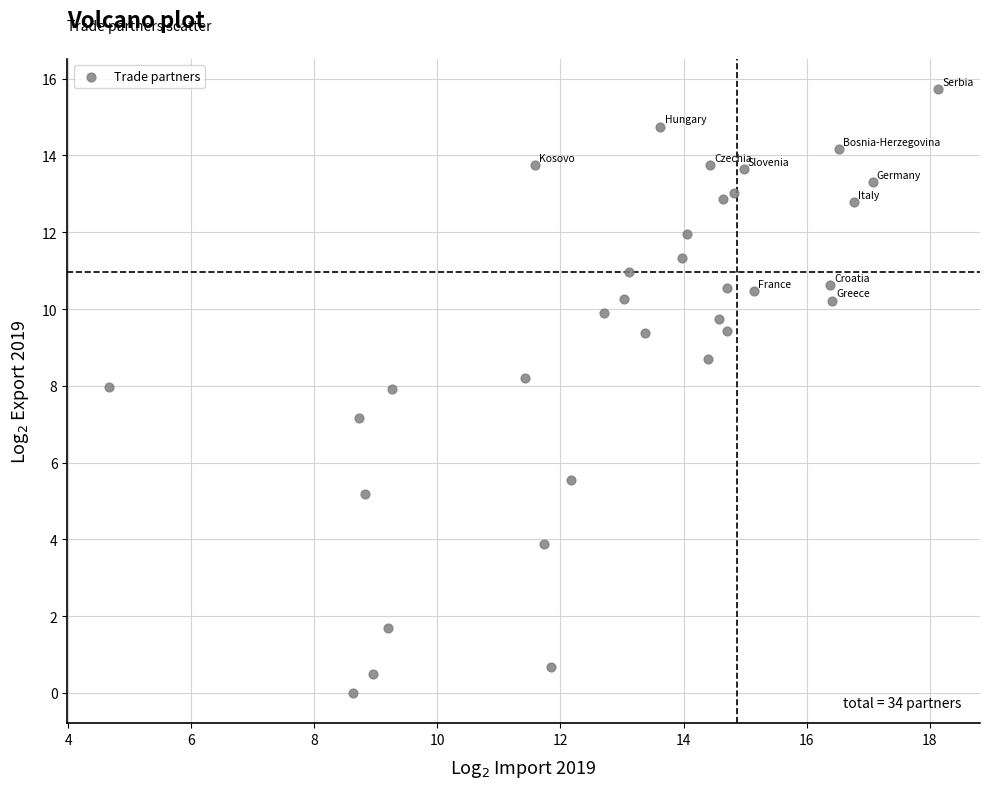

What is the range of Y values (max minus min)?

15.7